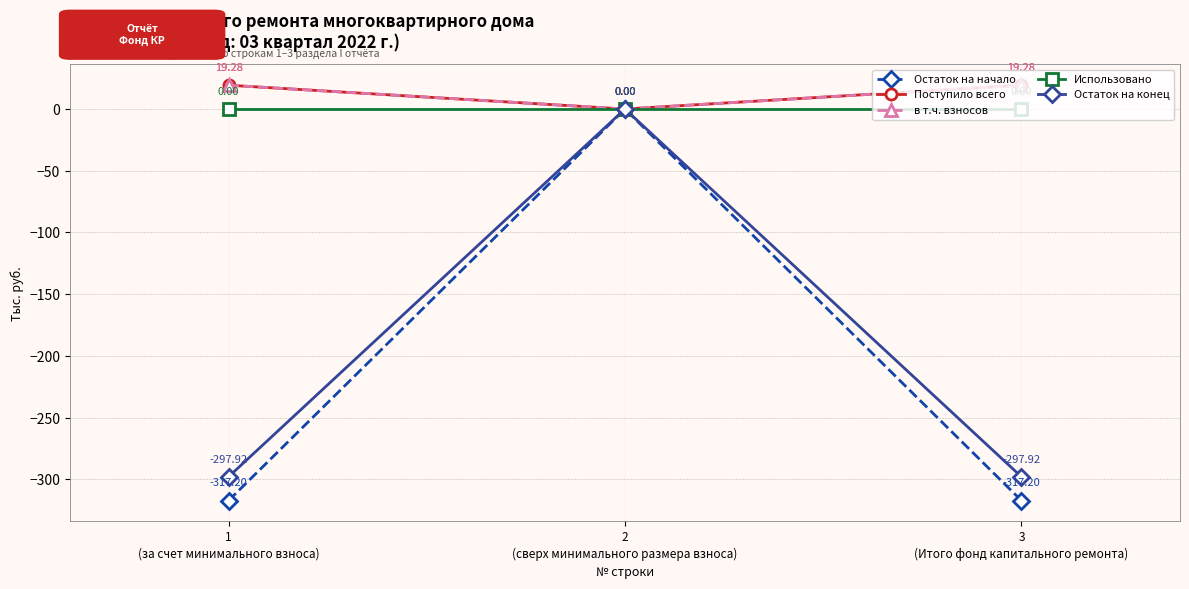

The value of Остаток на конец at 3
(Итого фонд капитального ремонта) is -514.8. True or false?

False